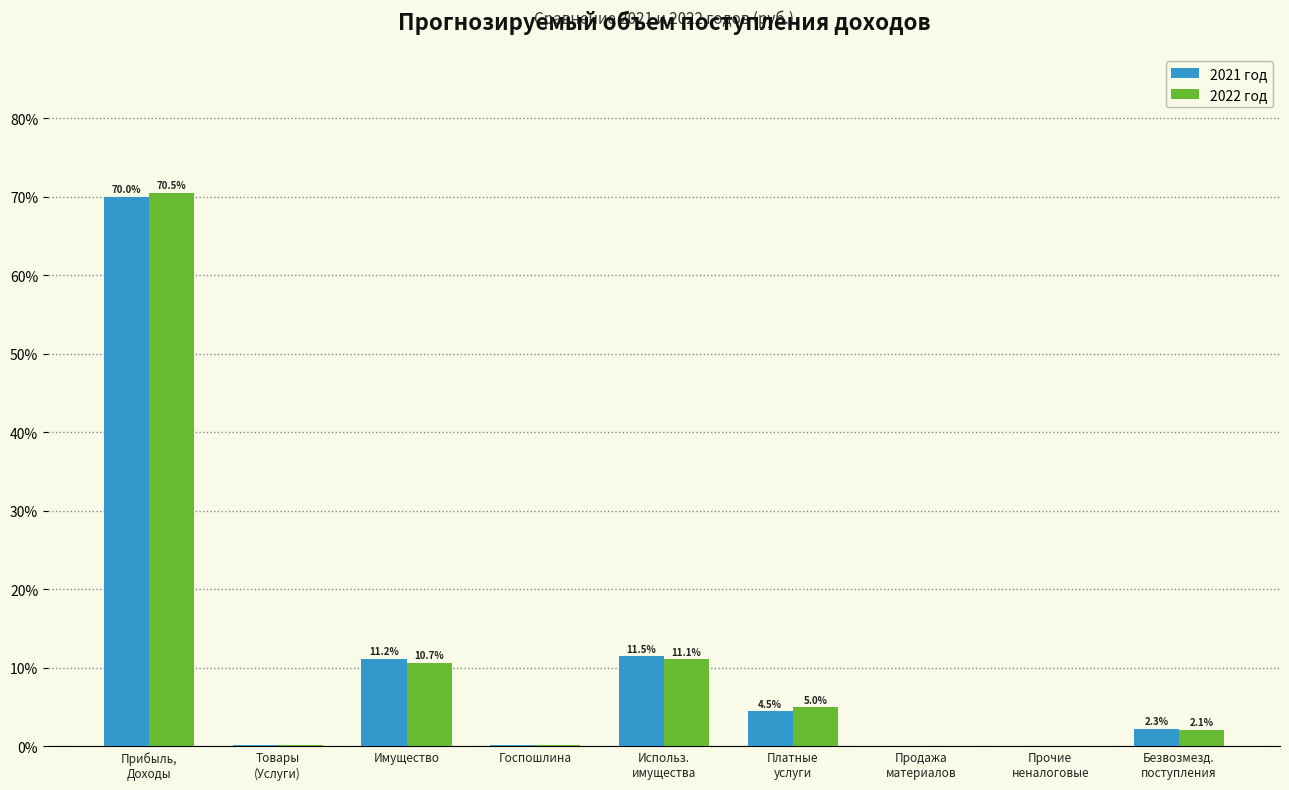

True or false: 2021 год has a value of 11.2 at Имущество.

True